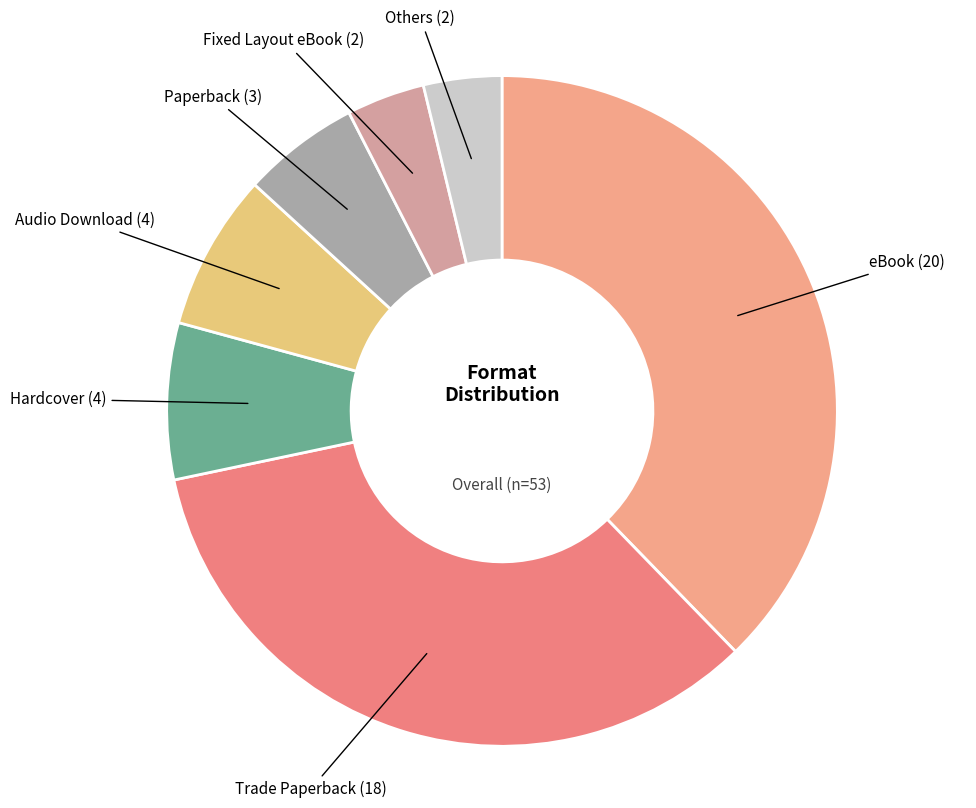

Is there any slice that represents more than half of the pie?

No